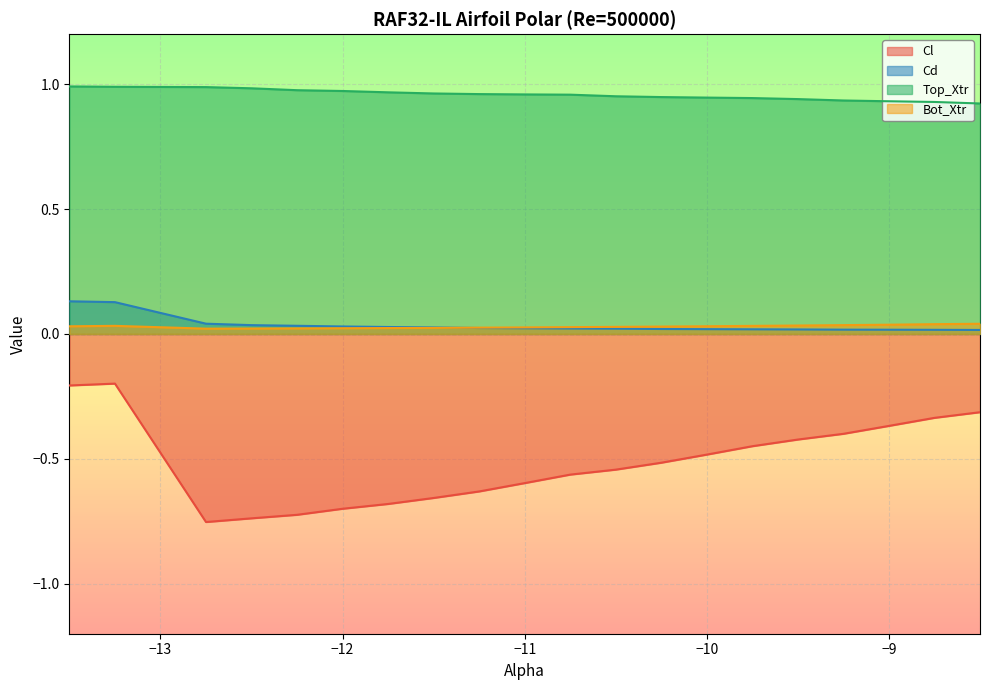

The value of Bot_Xtr at -10.25 is 0.1. True or false?

False